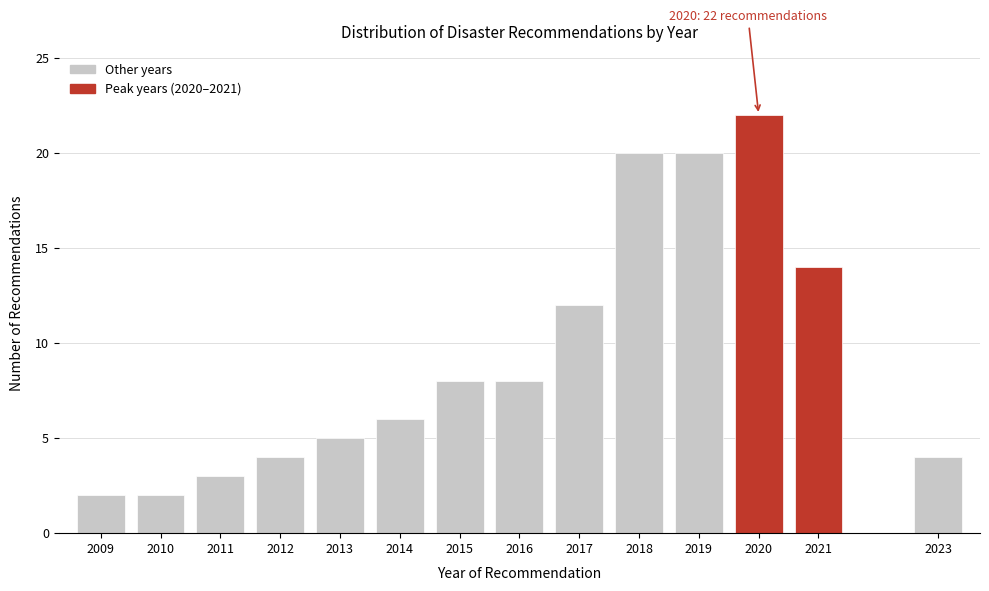

Reading left to right, what are all the values shown in this chart?

2009=2	2010=2	2011=3	2012=4	2013=5	2014=6	2015=8	2016=8	2017=12	2018=20	2019=20	2020=22	2021=14	2023=4